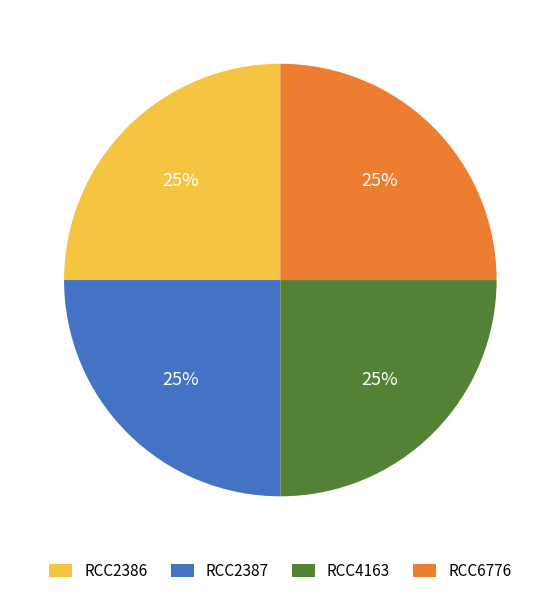

What is the ratio of the value at RCC2387 to the value at RCC6776?

1.0